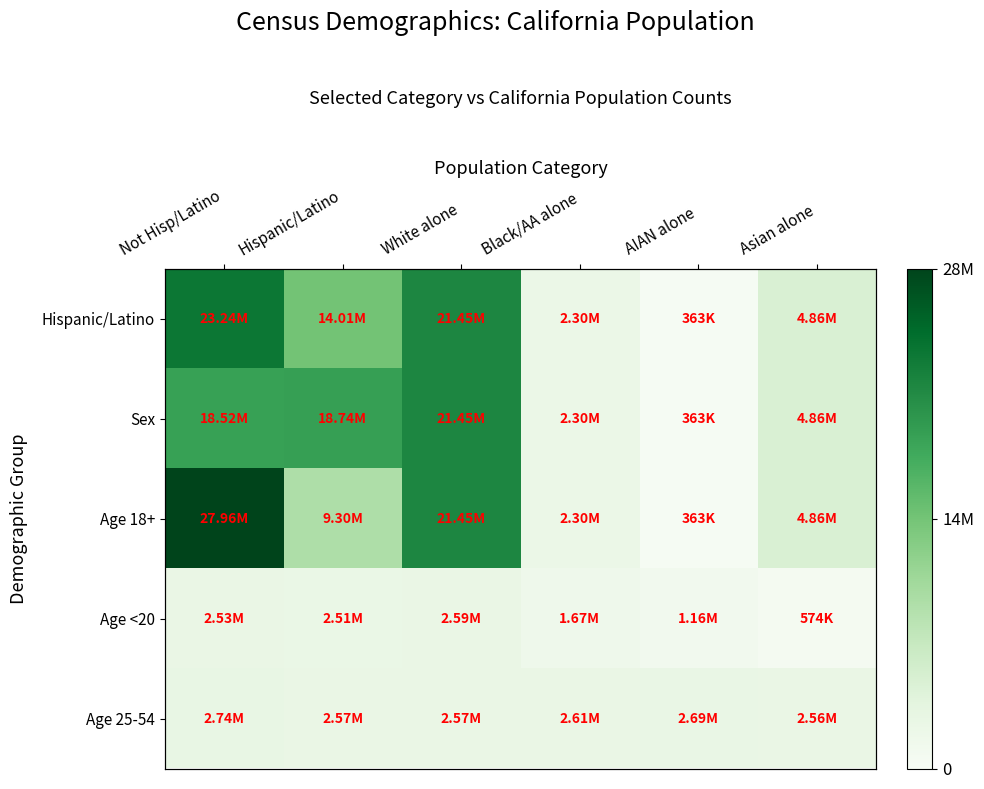

True or false: Sex has a value of 0.0 at AIAN alone.

False